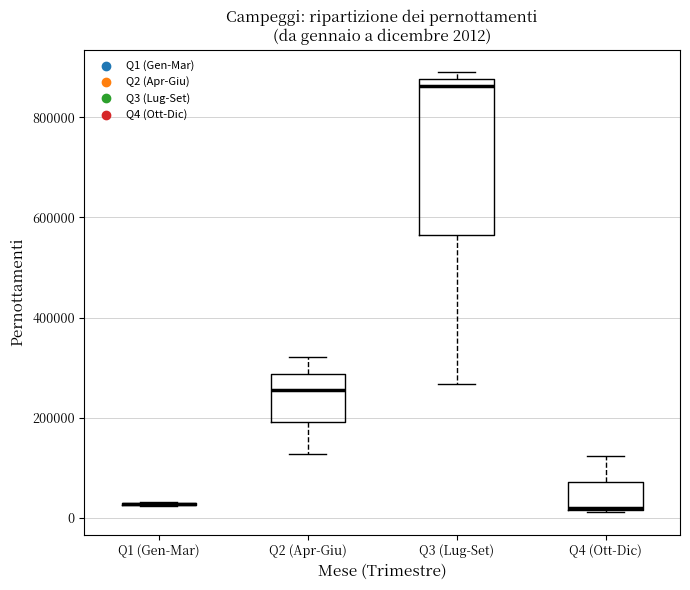

Comparing the boxes themselves (not the whiskers), which one is the tallest?

Q3 (Lug-Set)